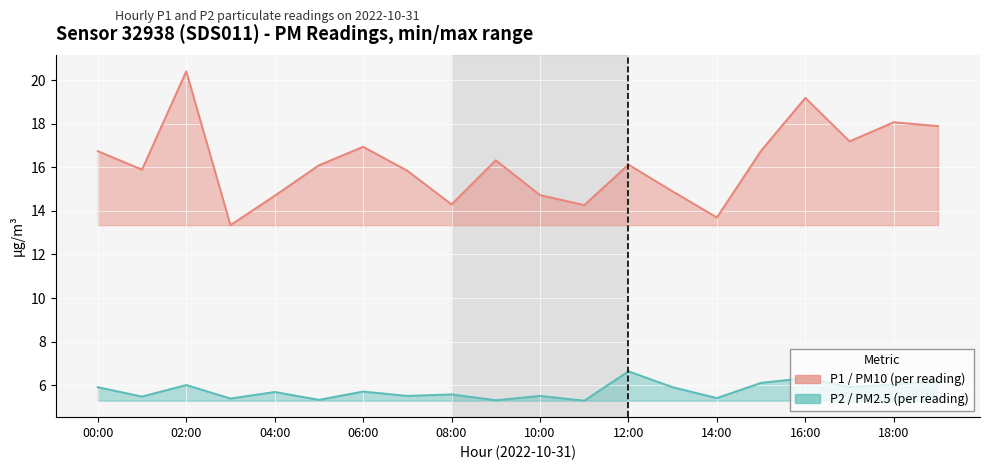

What value does the P2 (PM2.5) series have at 10:00?

5.3